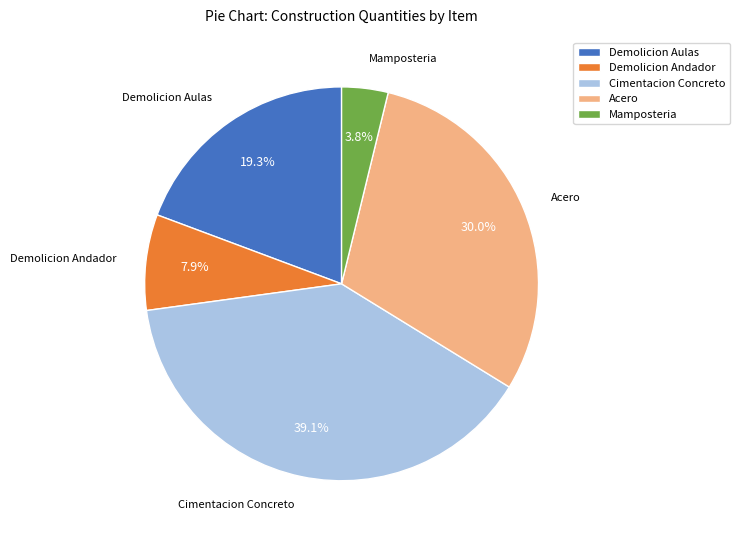

Which has a higher value, Demolicion Andador or Mamposteria?

Demolicion Andador